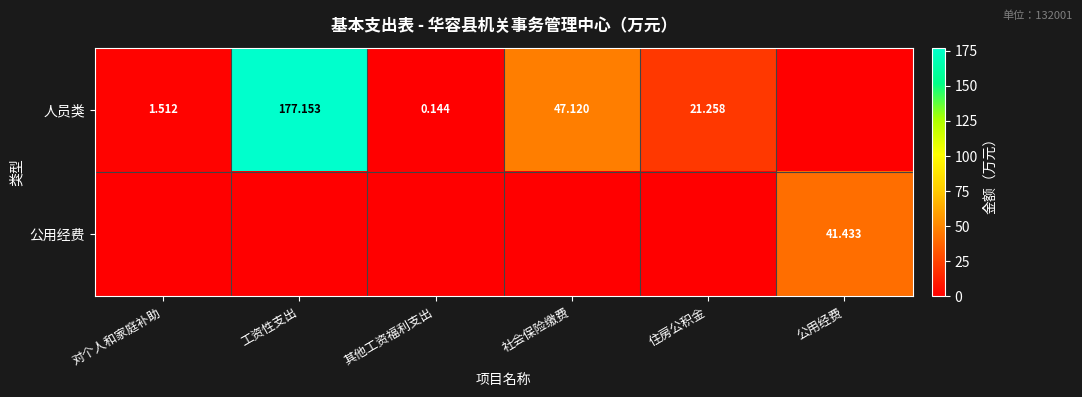

Is it true that 人员类 equals 14.2 at 社会保险缴费?

False